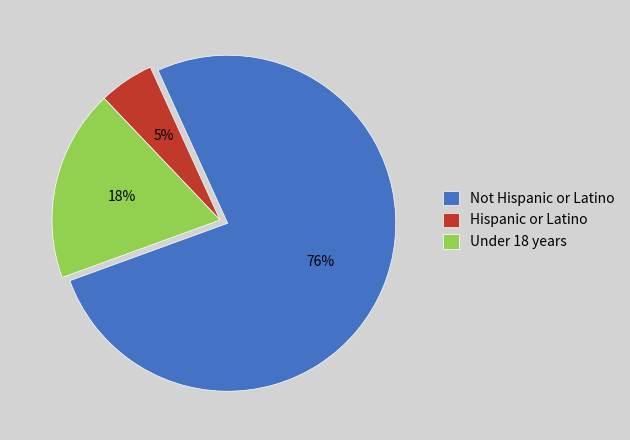

What is the largest slice in the pie chart?

Not Hispanic or Latino